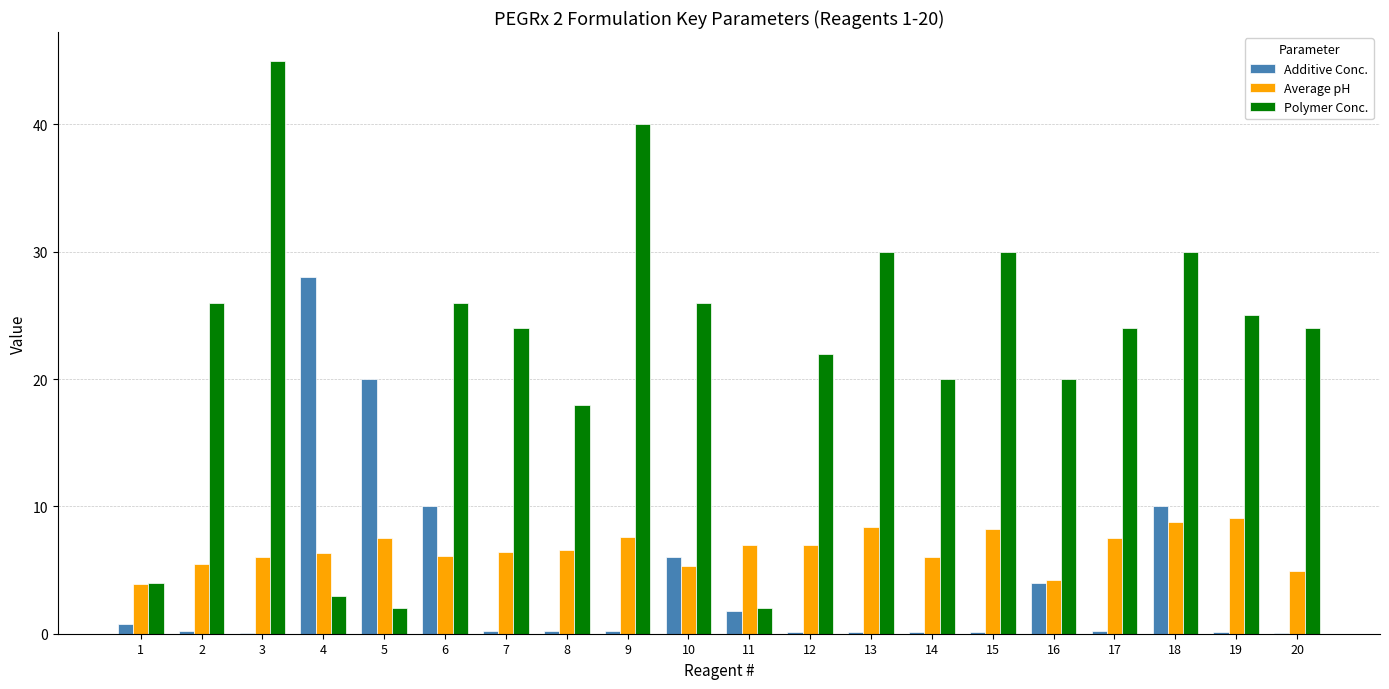

What is the average value of the Additive Conc. series?

4.1